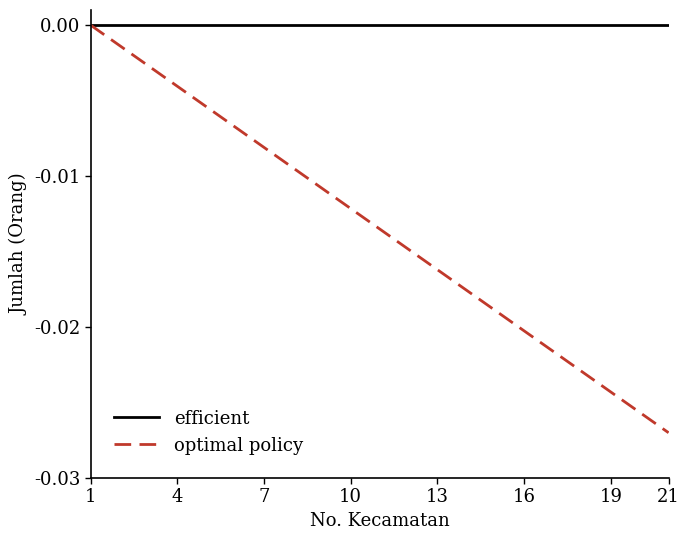

Which series has the largest total across all categories?

efficient